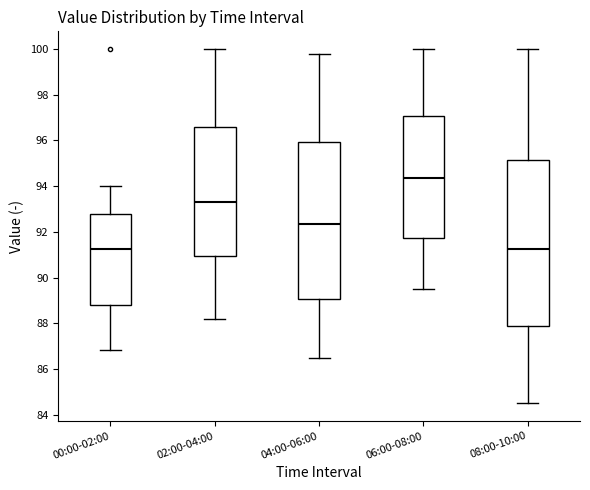

Reading left to right, transcribe this box plot: for each box, give where its median line is, the range the box spans, and where its two whiskers end, as read against the y-axis. The values are not printed on the chart, so give them approximately, as read against the axis.

00:00-02:00: median 91.2, box 88.8 to 92.8, whiskers 86.8 to 94.0
02:00-04:00: median 93.4, box 91.0 to 96.6, whiskers 88.2 to 100.0
04:00-06:00: median 92.4, box 89.0 to 96.0, whiskers 86.6 to 99.8
06:00-08:00: median 94.4, box 91.8 to 97.0, whiskers 89.6 to 100.0
08:00-10:00: median 91.2, box 87.8 to 95.2, whiskers 84.6 to 100.0